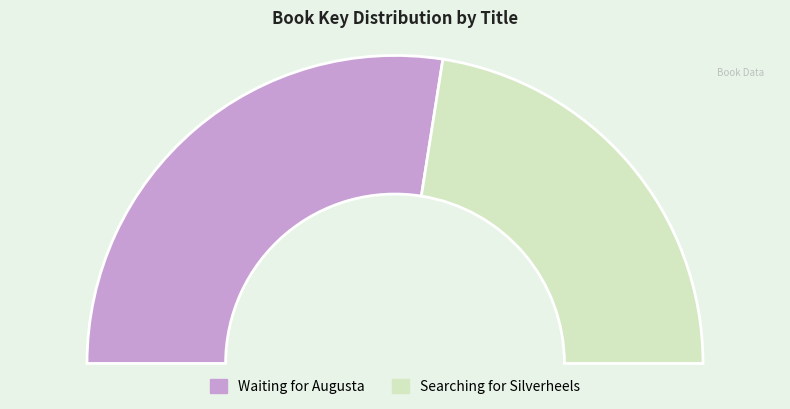

What percentage do Waiting for Augusta and Searching for Silverheels together represent?

100.0%